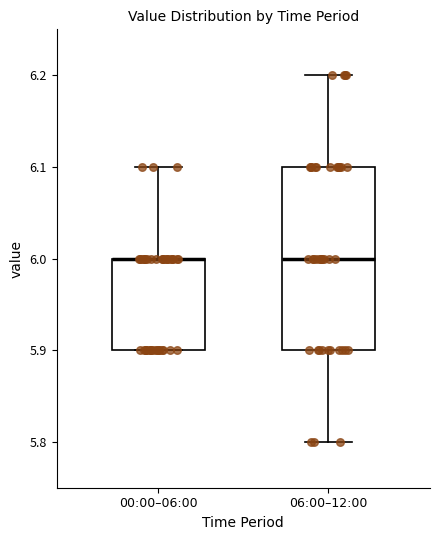

Comparing the boxes themselves (not the whiskers), which one is the tallest?

06:00–12:00